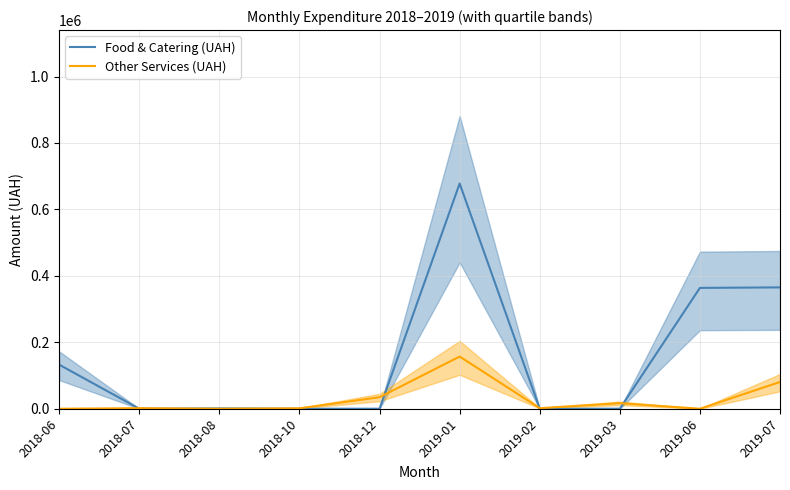

True or false: Food & Catering (UAH) has a value of 0.0 at 2019-02.

True